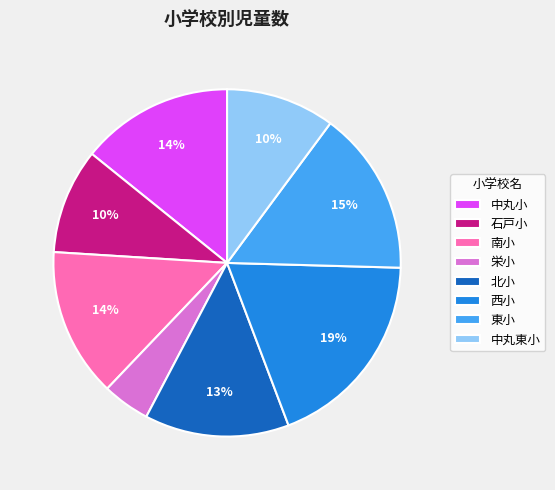

Is there any slice that represents more than half of the pie?

No